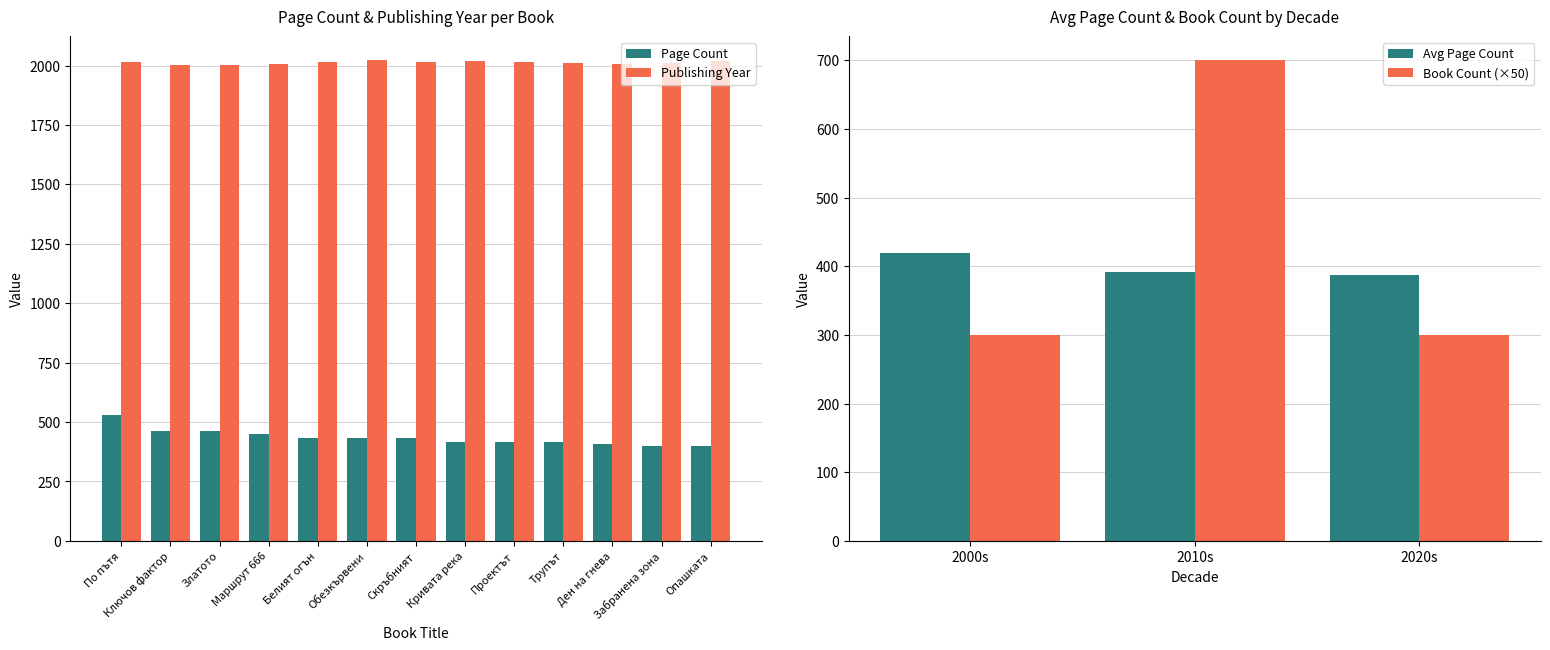

At which label does Page Count reach its peak?

По пътя